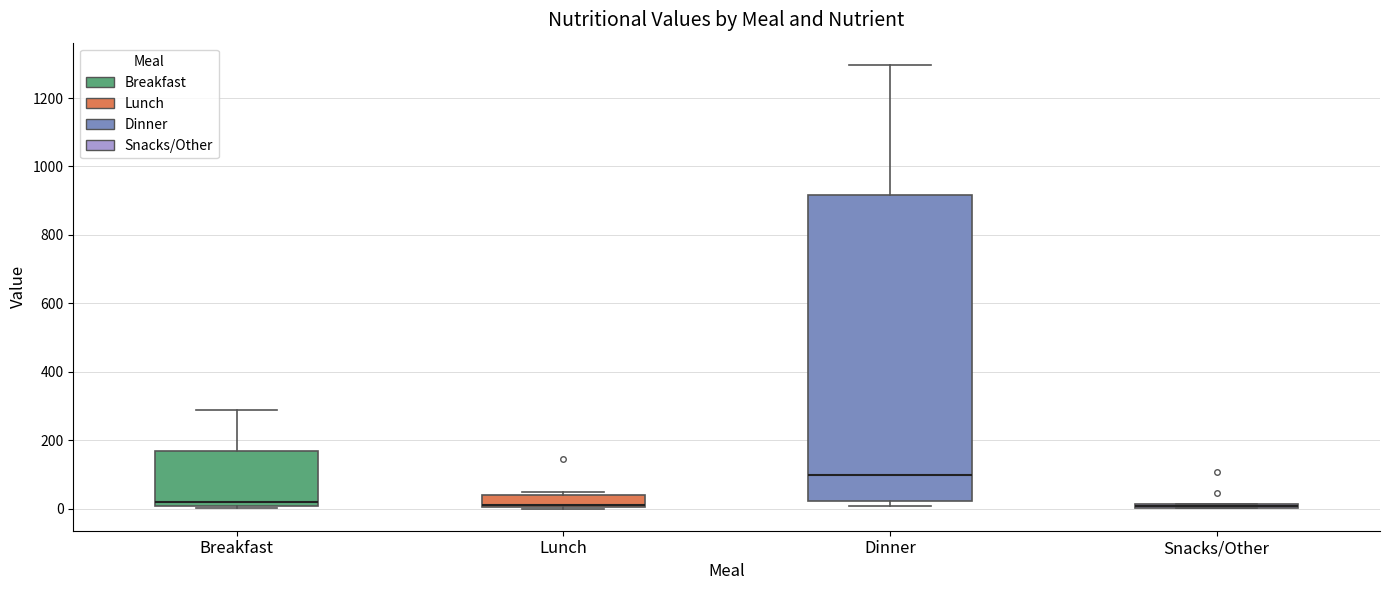

Where does the median line of the box for Breakfast sit on the y-axis? The values are not printed on the chart, so give them approximately, as read against the axis.

20